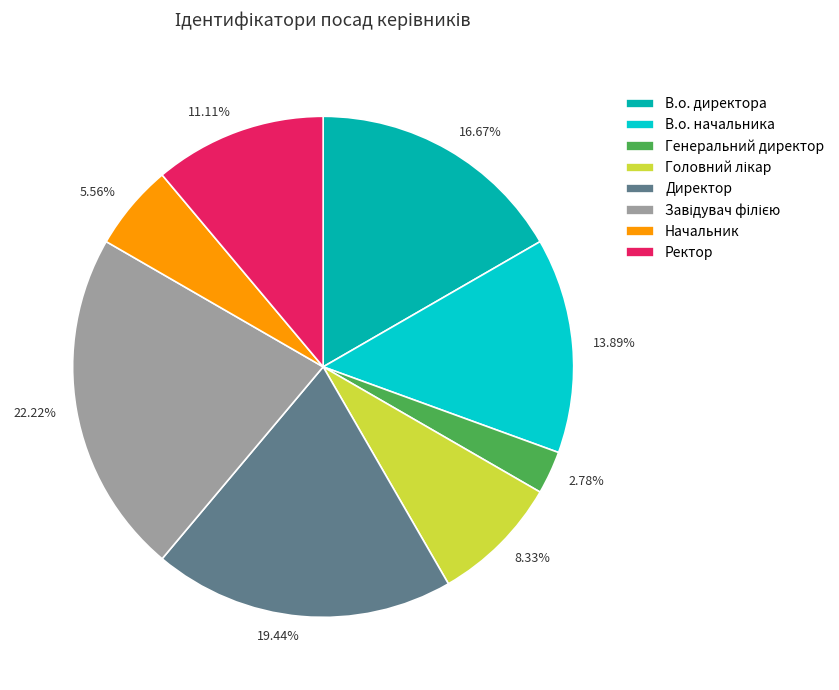

Do Начальник and В.о. директора together represent more than half of the pie?

No